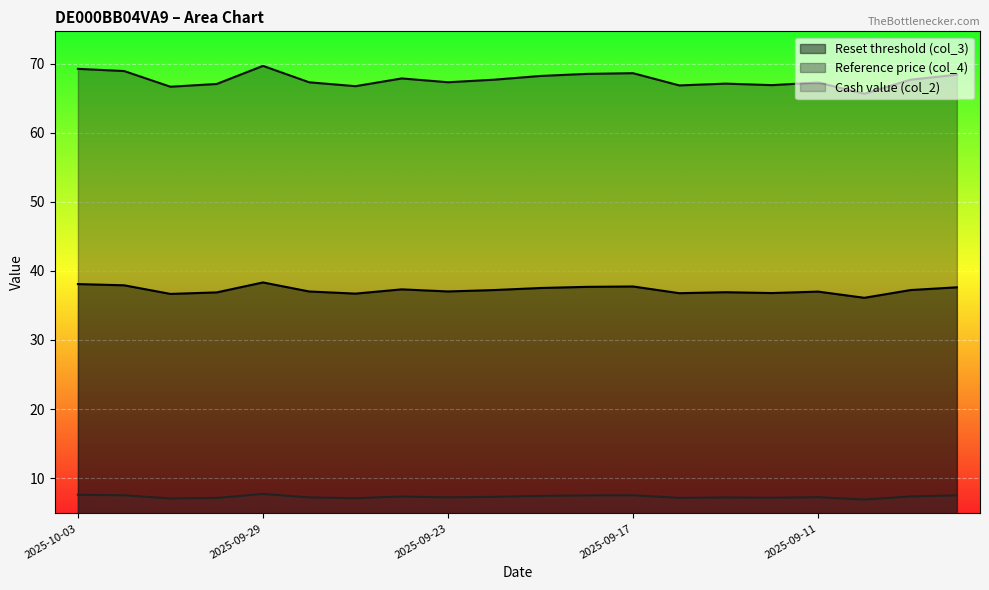

How many values in the Cash value (col_2) series exceed 7?

19